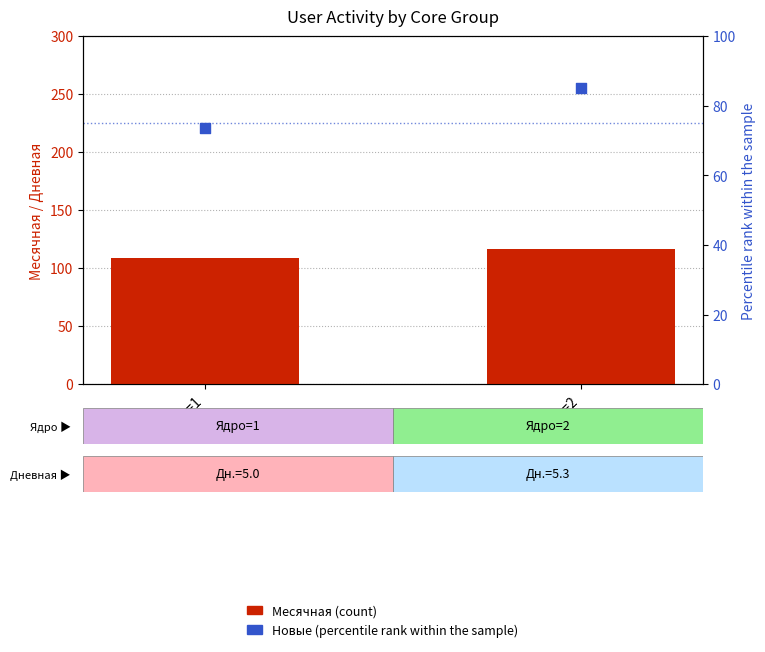

At how many categories does at least one series exceed 116?

1